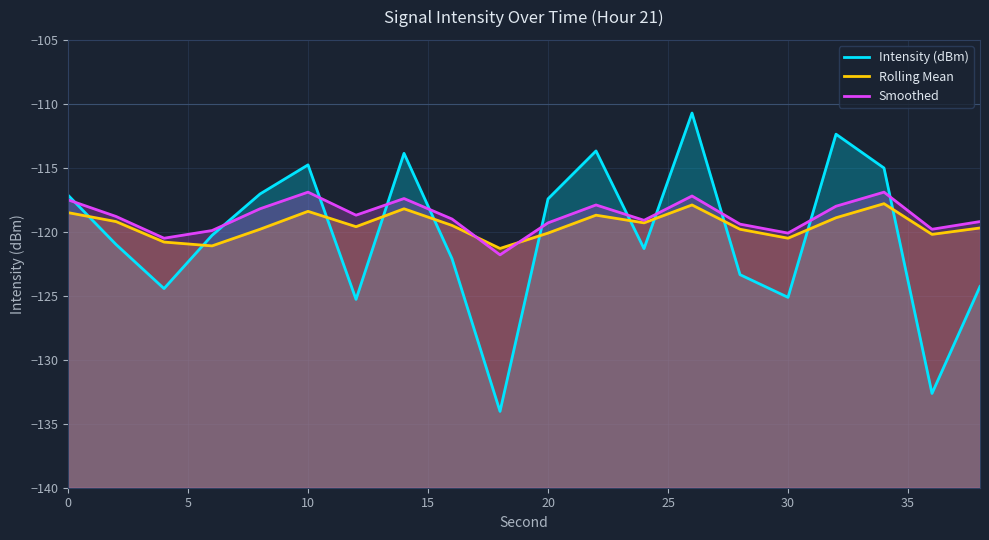

At how many categories does at least one series exceed -116?

6